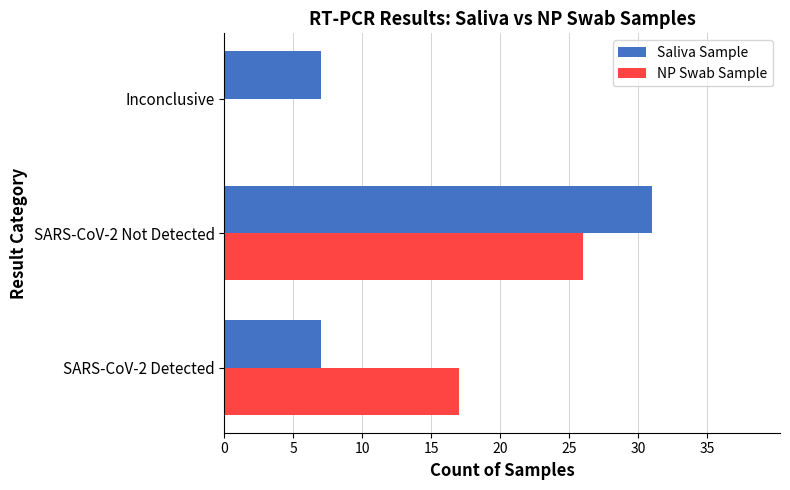

What is the approximate value of Saliva Sample at Inconclusive?

7